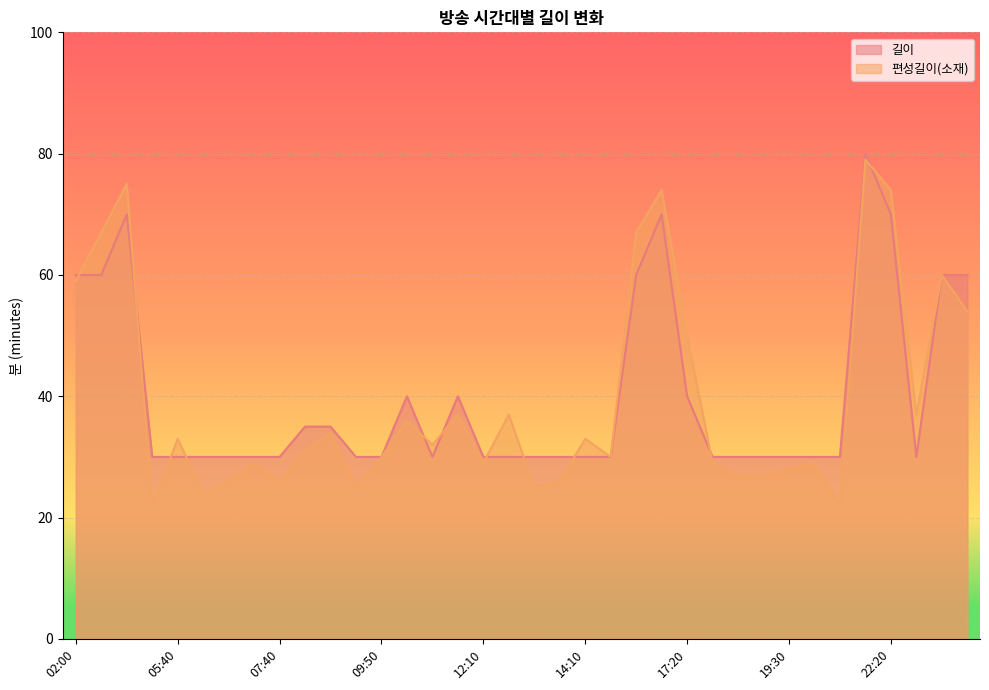

What is the difference between the highest and lowest values at 08:10?

4